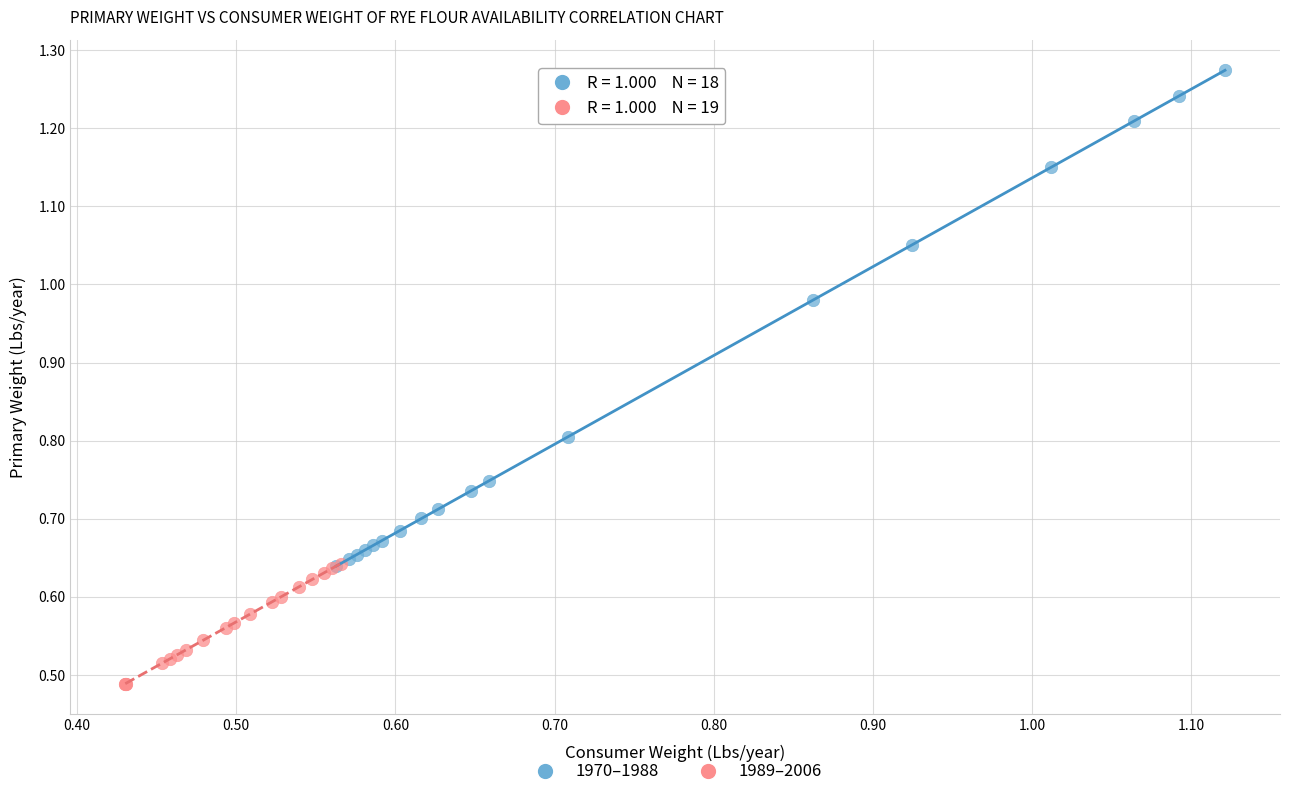

Which series reaches the maximum Y coordinate?

1970–1988